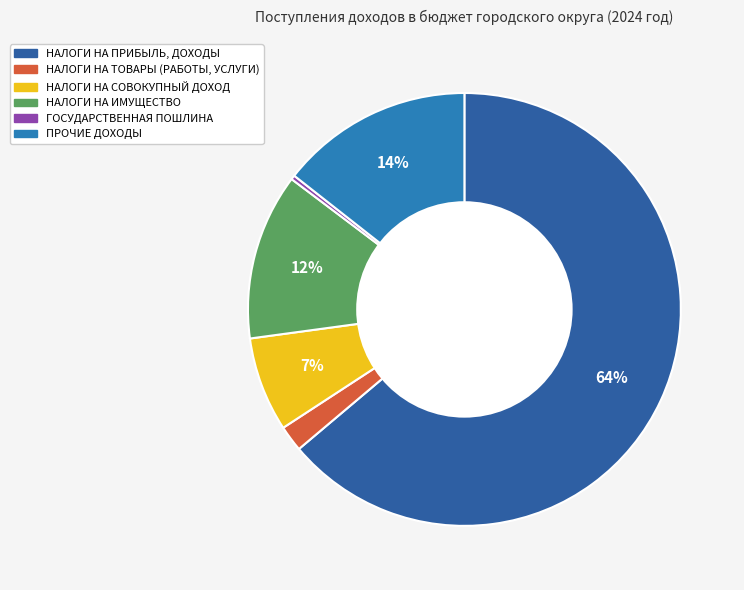

What is the largest slice in the pie chart?

НАЛОГИ НА ПРИБЫЛЬ, ДОХОДЫ